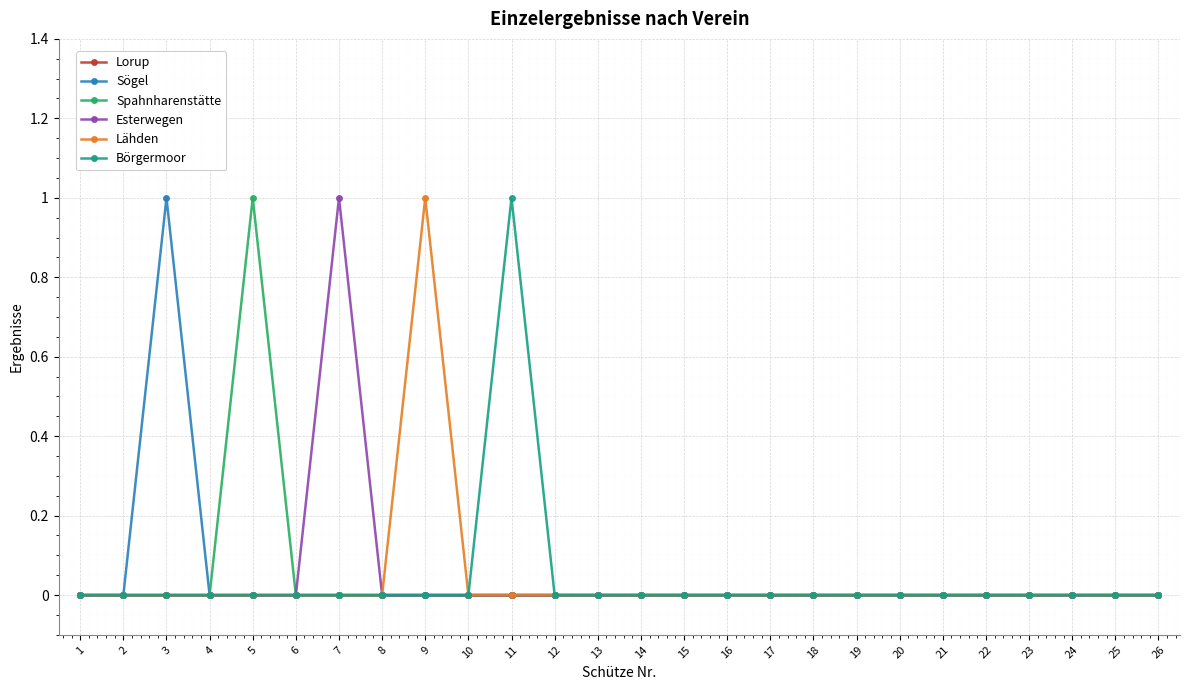

Reading right to left, what are all the values shown in this chart?

Lorup: 0	0	0	0	0	0	0	0	0	0	0	0	0	0	0	0	0	0	0	0	0	0	0	0	0	0
Sögel: 0	0	0	0	0	0	0	0	0	0	0	0	0	0	0	0	0	0	0	0	0	0	0	1	0	0
Spahnharenstätte: 0	0	0	0	0	0	0	0	0	0	0	0	0	0	0	0	0	0	0	0	0	1	0	0	0	0
Esterwegen: 0	0	0	0	0	0	0	0	0	0	0	0	0	0	0	0	0	0	0	1	0	0	0	0	0	0
Lähden: 0	0	0	0	0	0	0	0	0	0	0	0	0	0	0	0	0	1	0	0	0	0	0	0	0	0
Börgermoor: 0	0	0	0	0	0	0	0	0	0	0	0	0	0	0	1	0	0	0	0	0	0	0	0	0	0